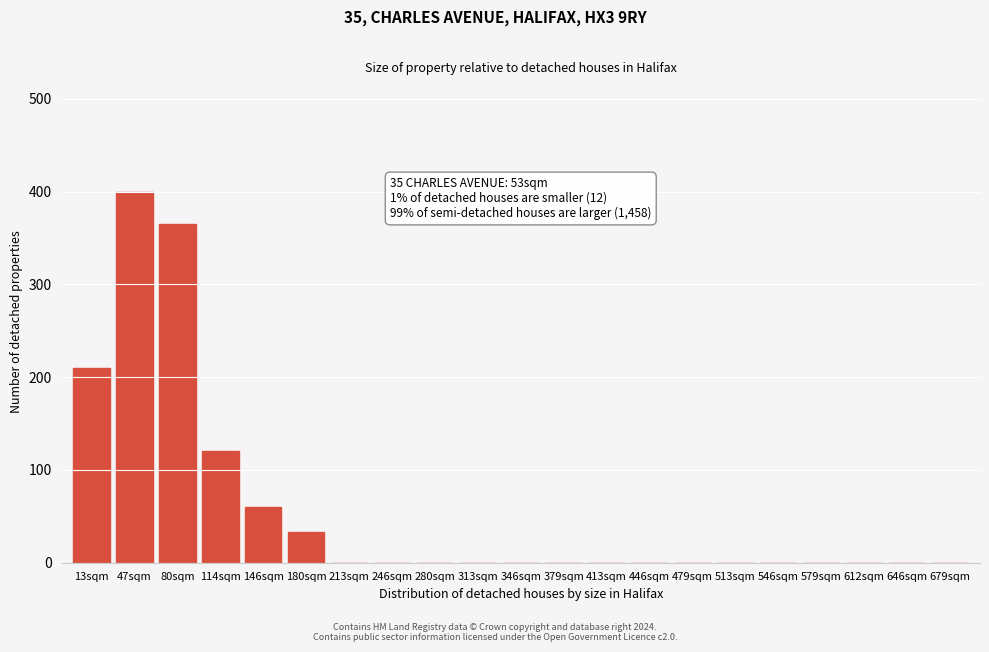

Reading right to left, what are all the values shown in this chart?

679sqm=0	646sqm=0	612sqm=0	579sqm=0	546sqm=0	513sqm=0	479sqm=0	446sqm=0	413sqm=0	379sqm=0	346sqm=0	313sqm=0	280sqm=0	246sqm=0	213sqm=0	180sqm=33	146sqm=60	114sqm=120	80sqm=365	47sqm=400	13sqm=210